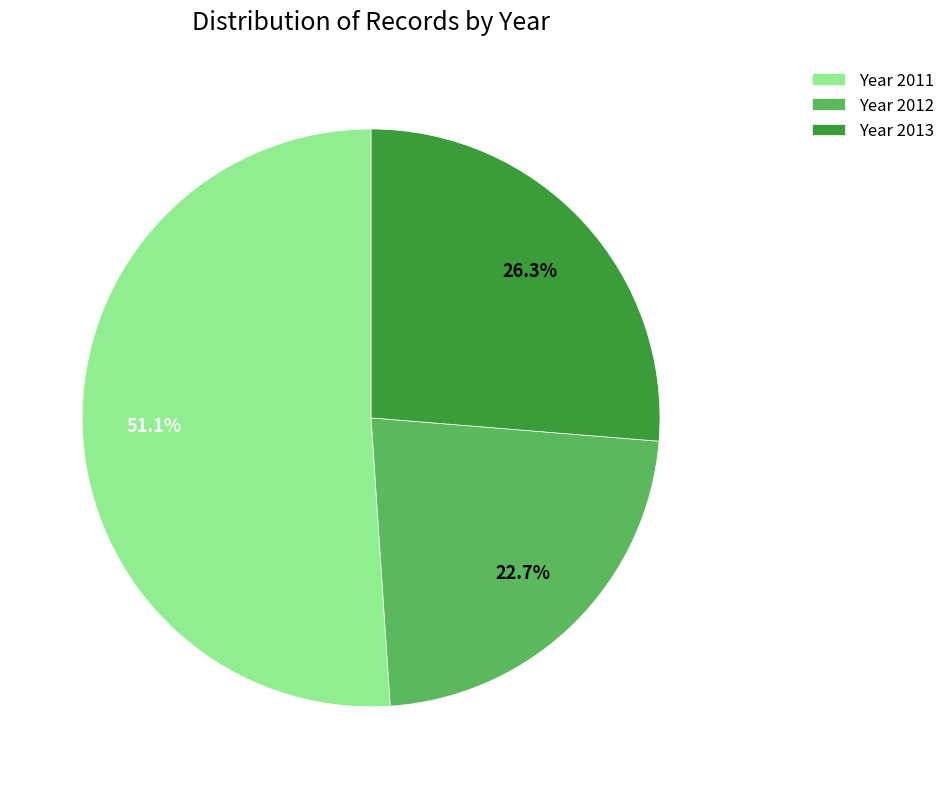

What portion of the pie excludes Year 2012?

77.3%